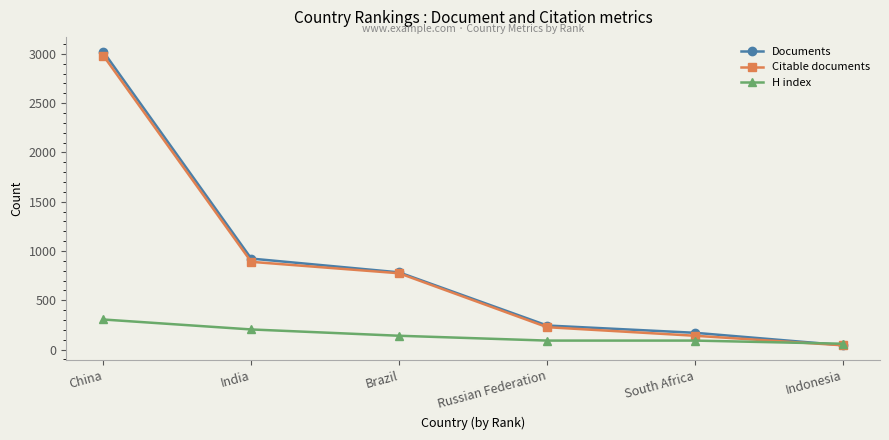

Reading right to left, what are all the values shown in this chart?

Documents: Indonesia=44	South Africa=170	Russian Federation=244	Brazil=783	India=923	China=3023
Citable documents: Indonesia=43	South Africa=140	Russian Federation=227	Brazil=774	India=890	China=2983
H index: Indonesia=59	South Africa=91	Russian Federation=91	Brazil=140	India=204	China=305